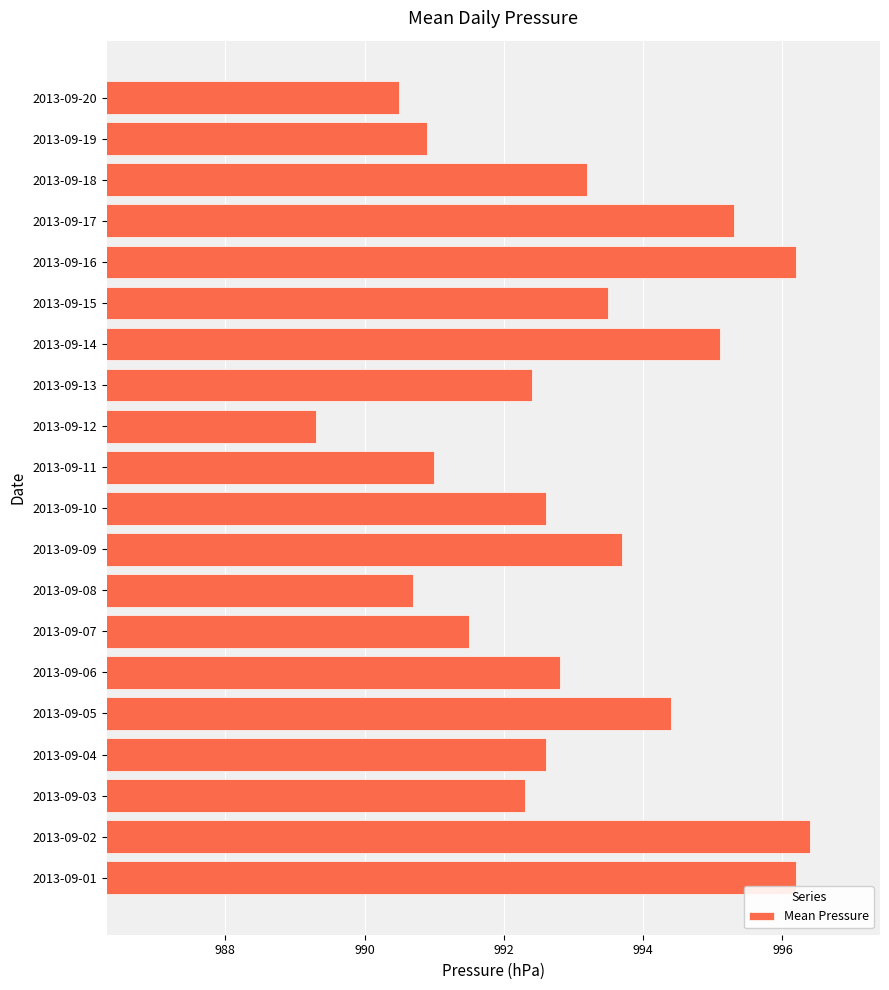

At which category does the chart reach its minimum across all series?

2013-09-12